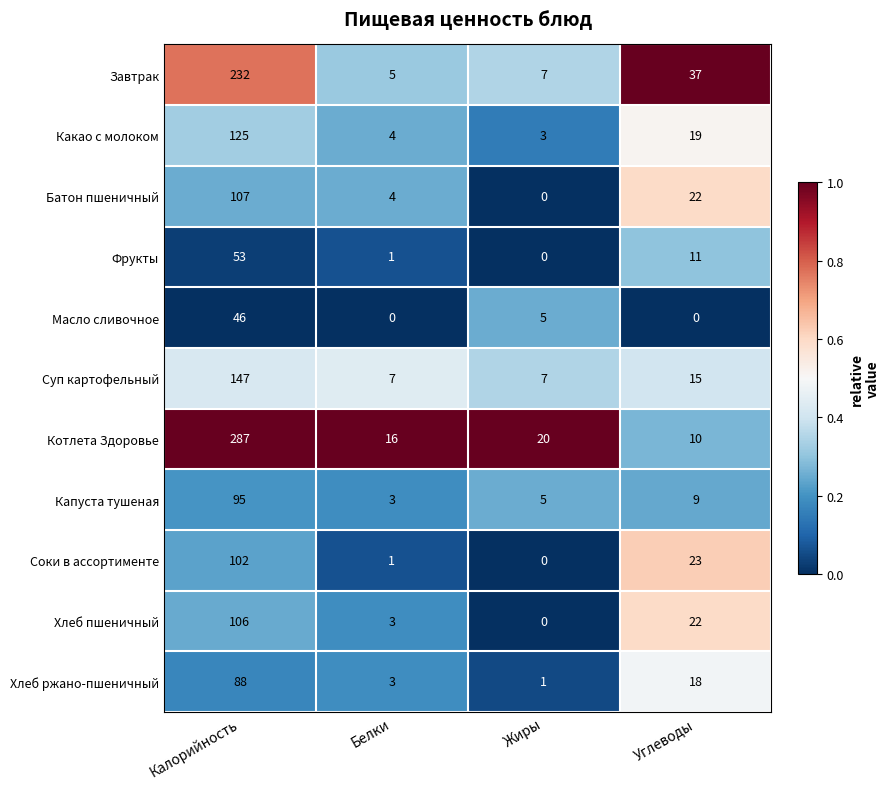

True or false: Котлета Здоровье has a value of 287 at Калорийность.

True